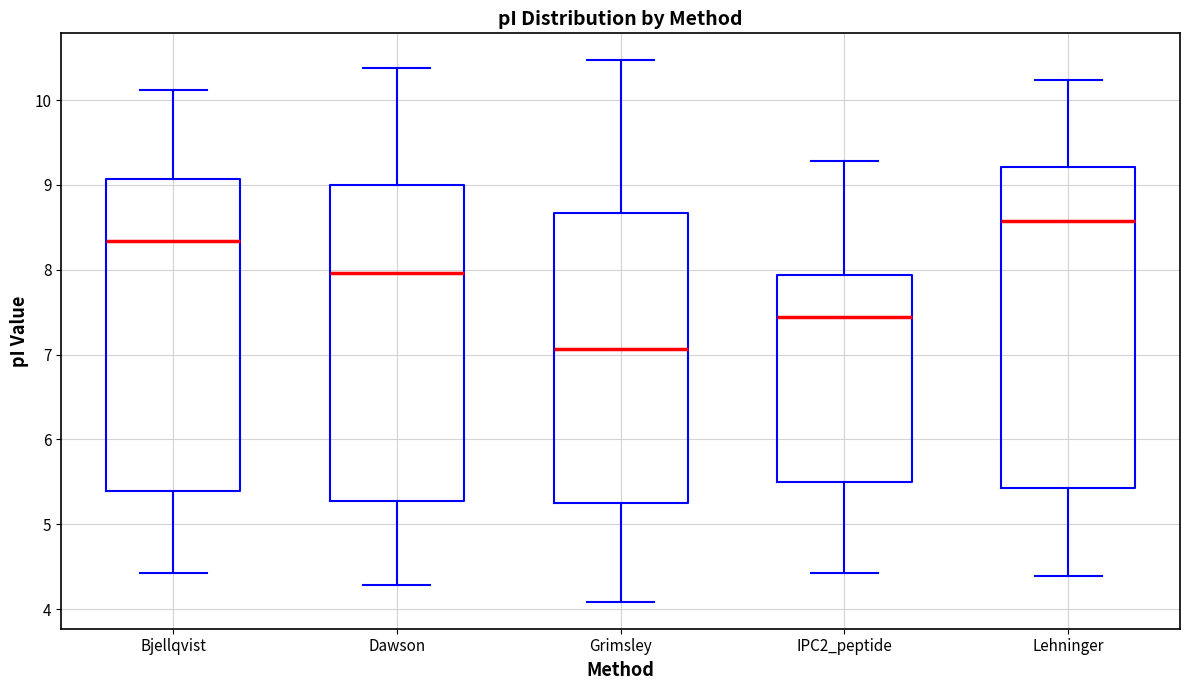

Reading left to right, read every box against the y-axis: the position of its median line, the range the box covers, and the ends of its whiskers. The values are not printed on the chart, so give them approximately, as read against the axis.

Bjellqvist: median 8.3, box 5.4 to 9.1, whiskers 4.4 to 10.1
Dawson: median 8.0, box 5.3 to 9.0, whiskers 4.3 to 10.4
Grimsley: median 7.1, box 5.2 to 8.7, whiskers 4.1 to 10.5
IPC2_peptide: median 7.4, box 5.5 to 7.9, whiskers 4.4 to 9.3
Lehninger: median 8.6, box 5.4 to 9.2, whiskers 4.4 to 10.2